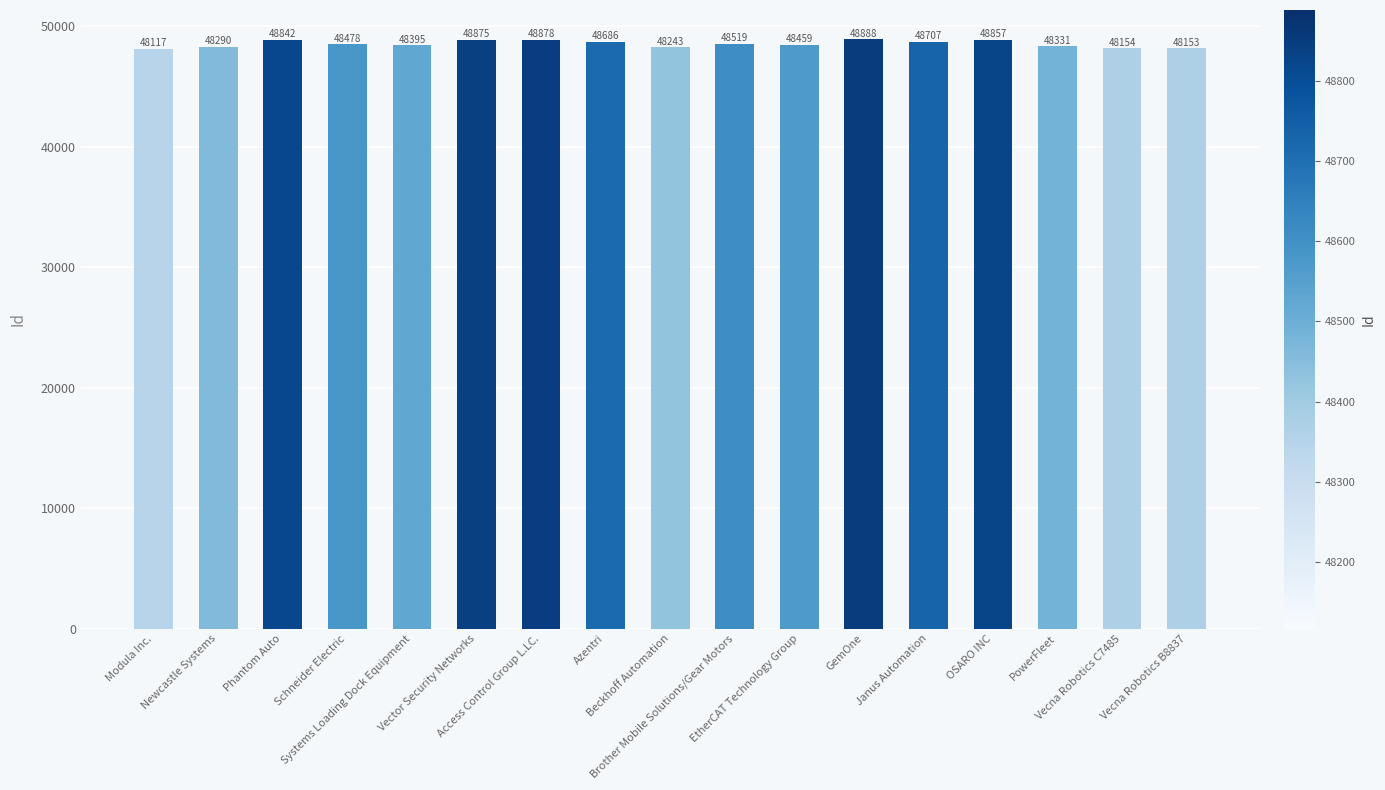

Does the chart contain stacked bars?

No